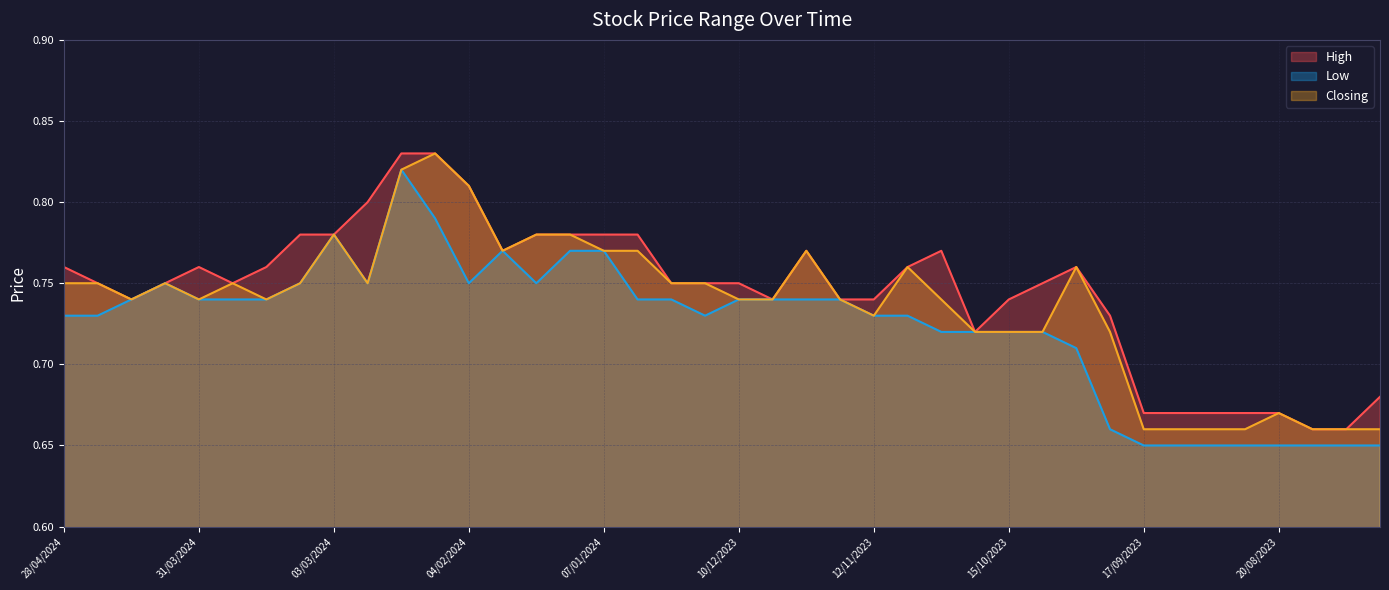

What is the minimum value shown in the chart?

0.7